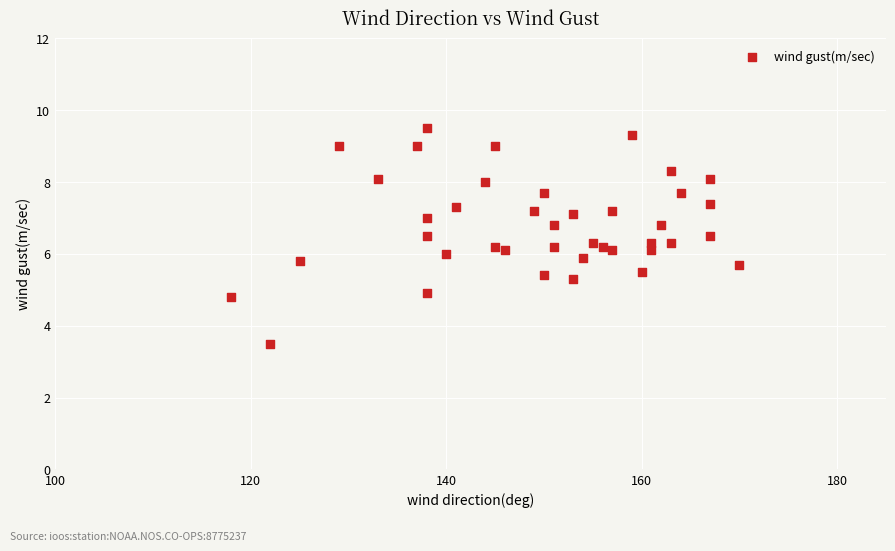

What is the range of Y values (max minus min)?

6.0